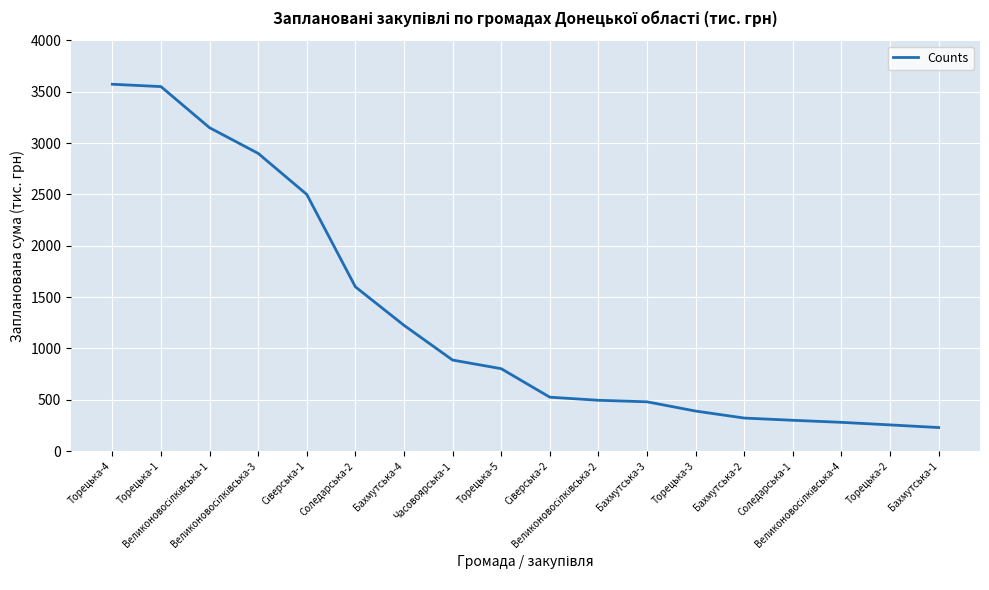

What is the minimum value shown in the chart?

229.2